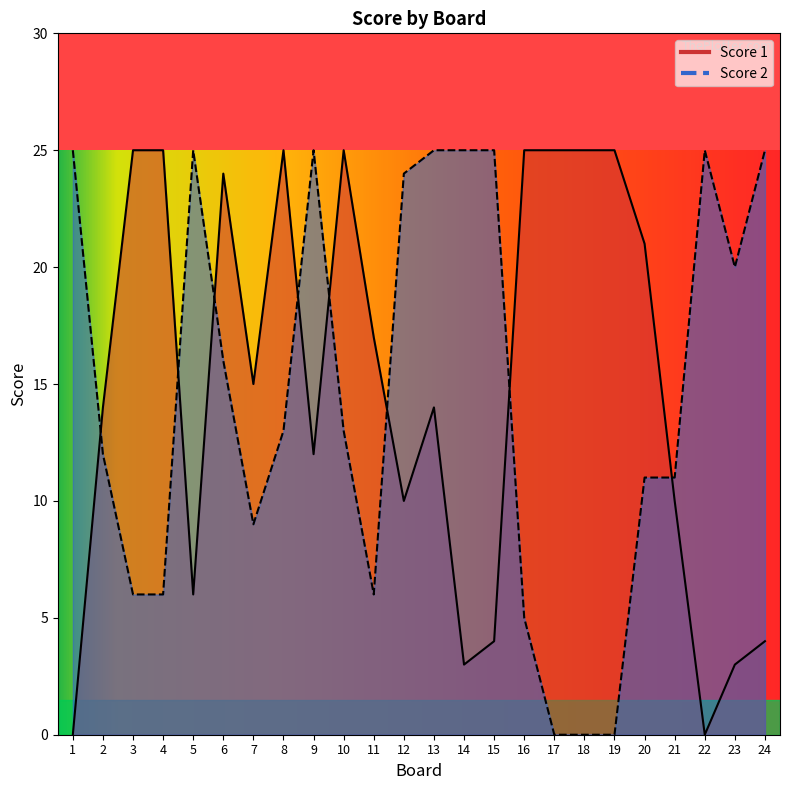

At which category does Score 1 reach its first local peak?

6